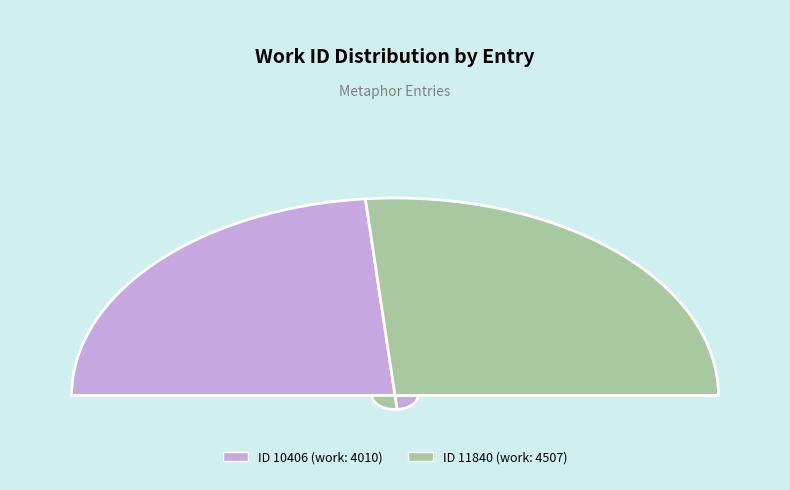

Rank the categories by value from highest to lowest.

11840, 10406